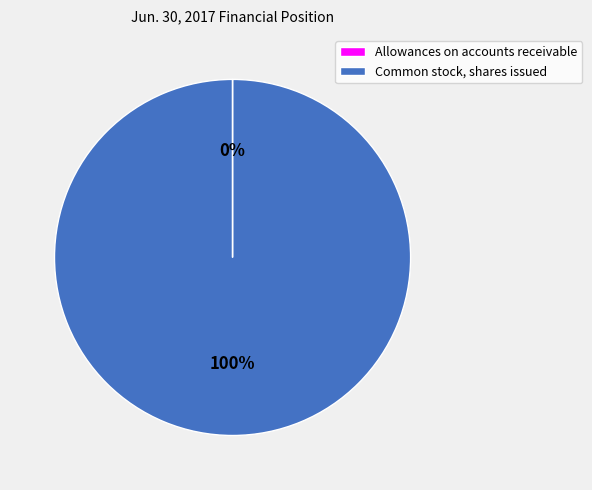

What is the largest slice in the pie chart?

Common stock, shares issued